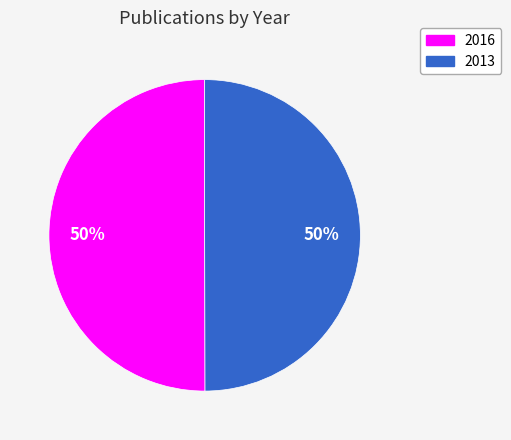

Is the sum of 2013 and 2016 greater than half?

Yes